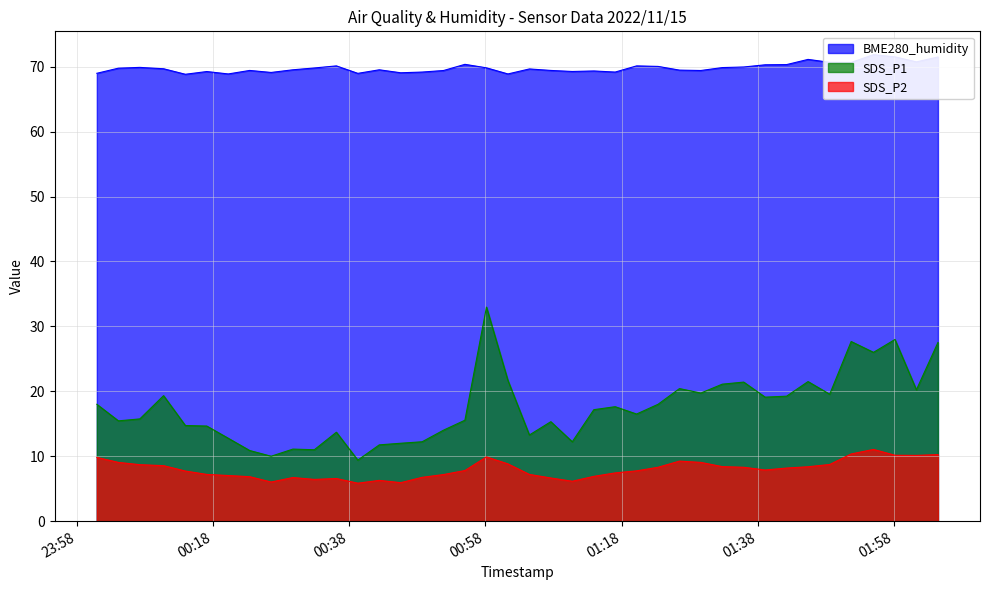

At which category does SDS_P2 reach its first local peak?

2022/11/15 00:29:43